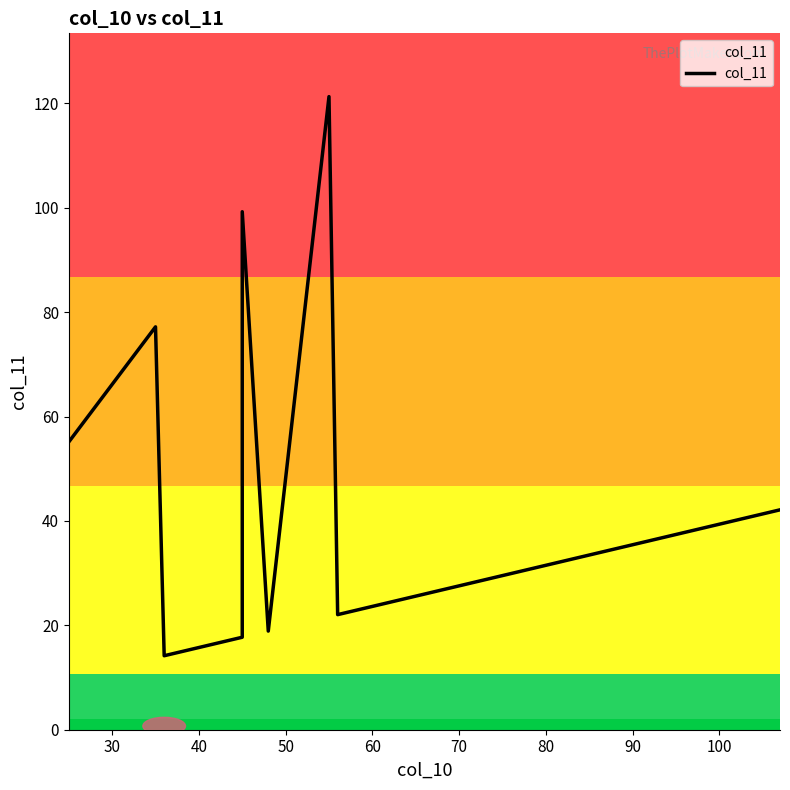

Does the chart display data point markers on the line(s)?

No